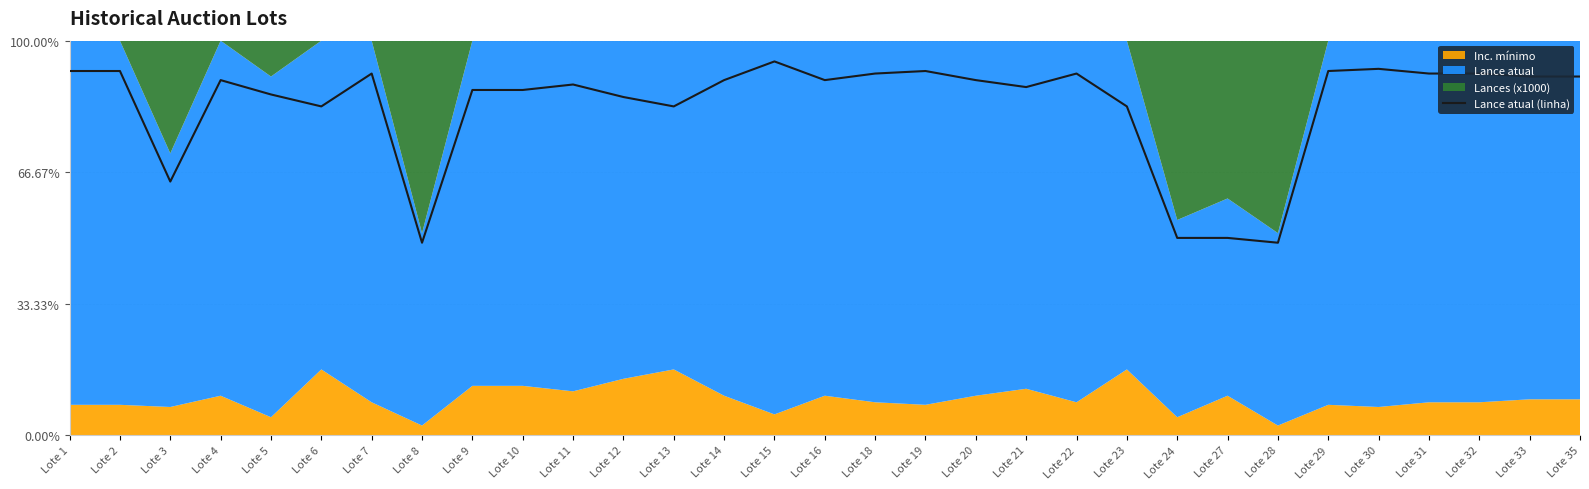

What is the average value?

83.6